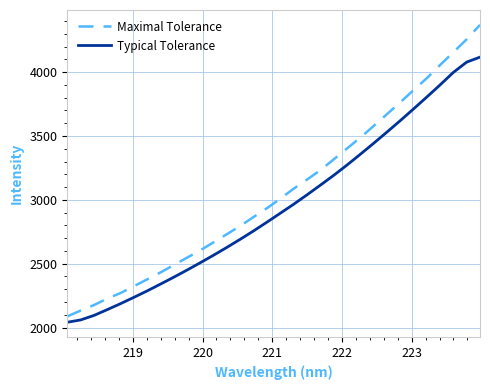

Which series has the largest range (max minus min)?

Maximal Tolerance